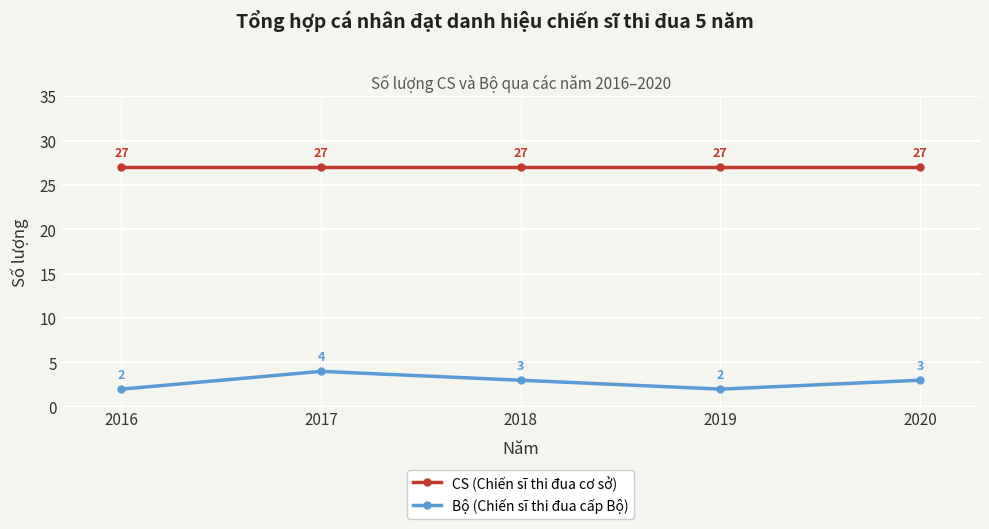

What is the greatest value displayed?

27